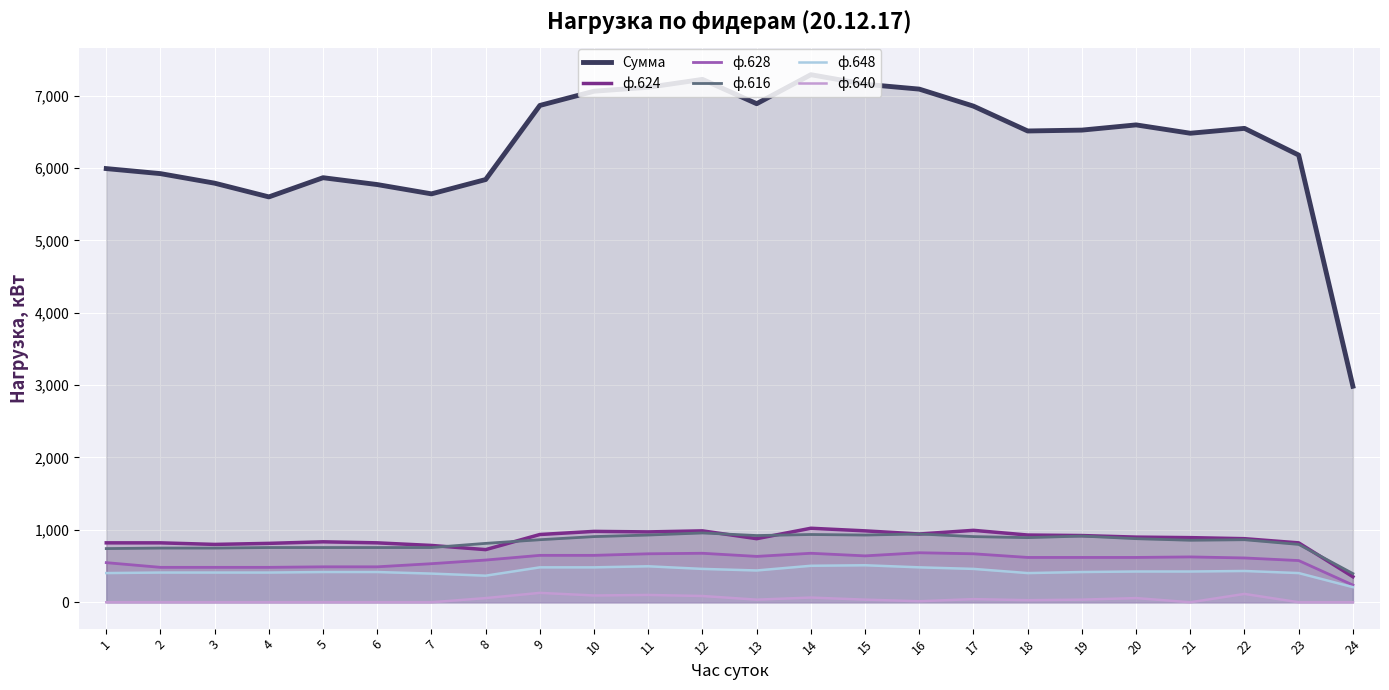

How many values in the Сумма series exceed 6523?

12